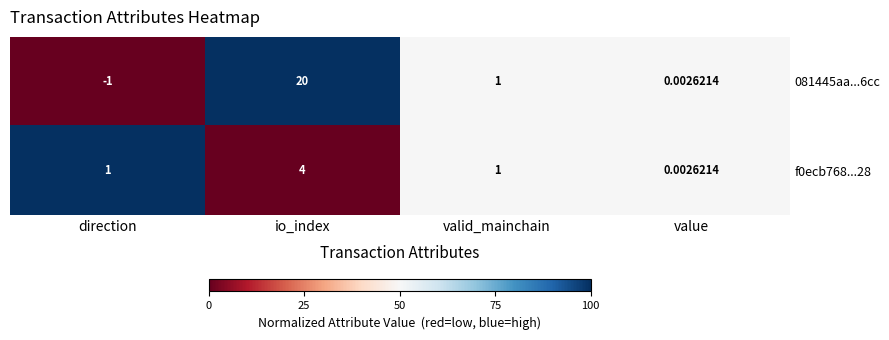

Which series has the largest total across all categories?

081445aa...6cc